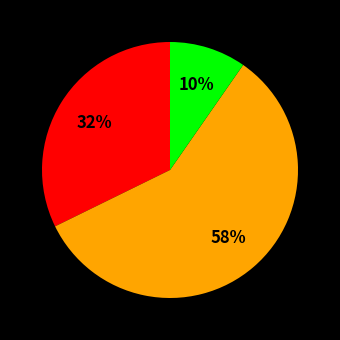

Does any single category account for the majority?

Yes